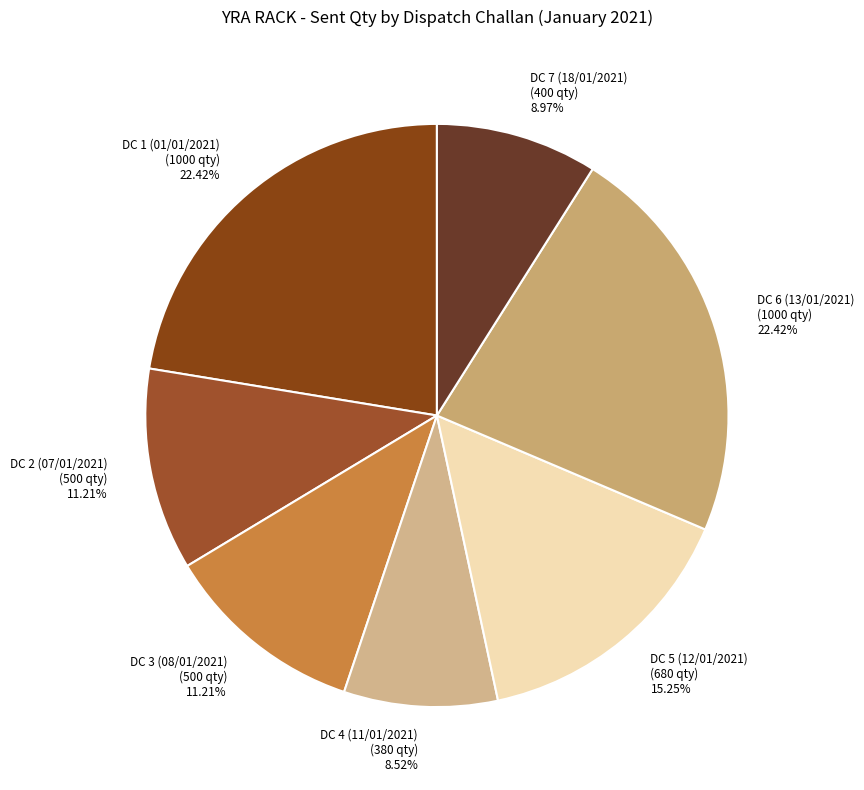

Does any single category account for the majority?

No